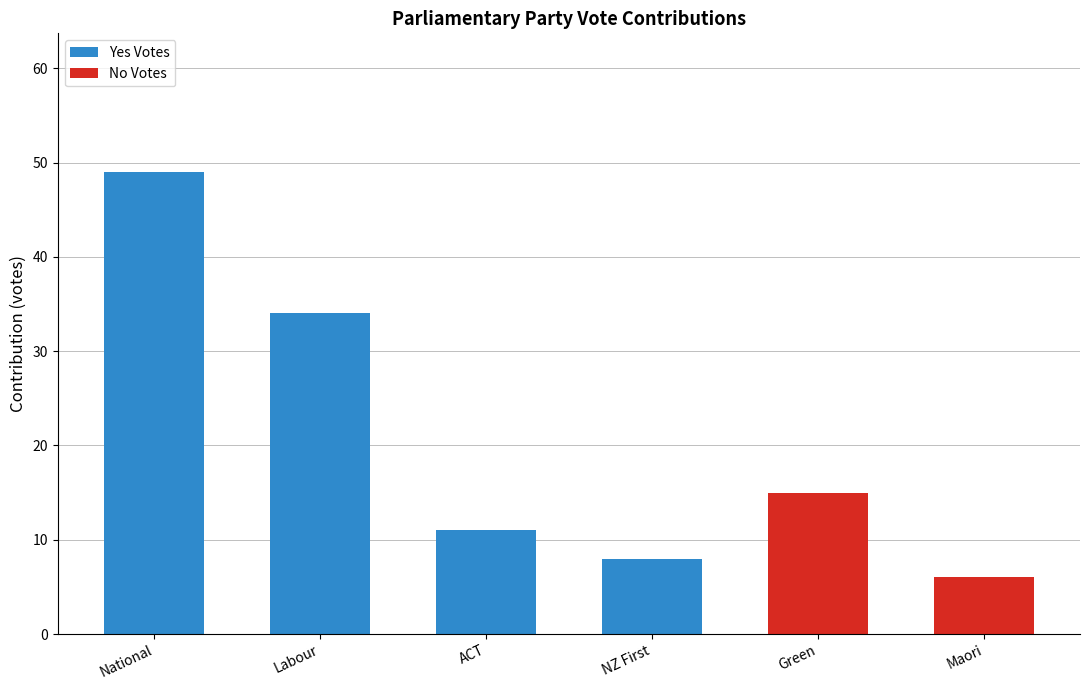

At how many categories does at least one series exceed 26?

2